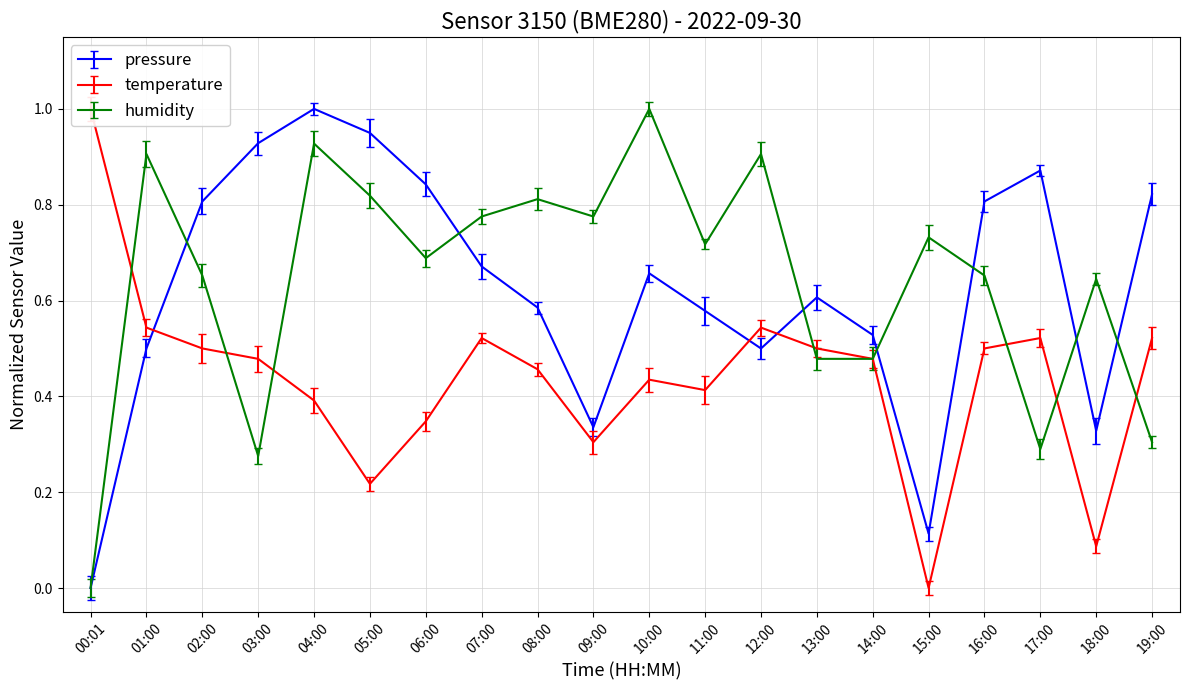

The humidity series shows 0.4 at 09:00. True or false?

False